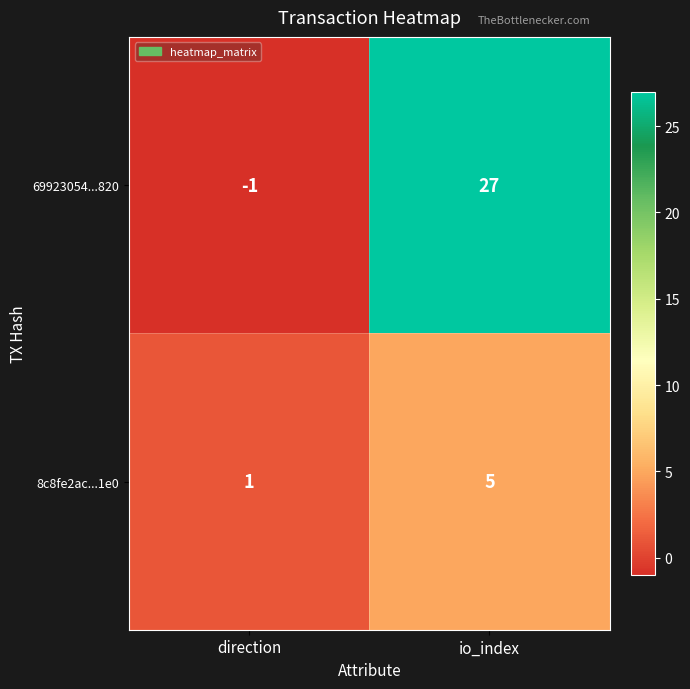

True or false: 69923054...820 has a value of -1 at direction.

True